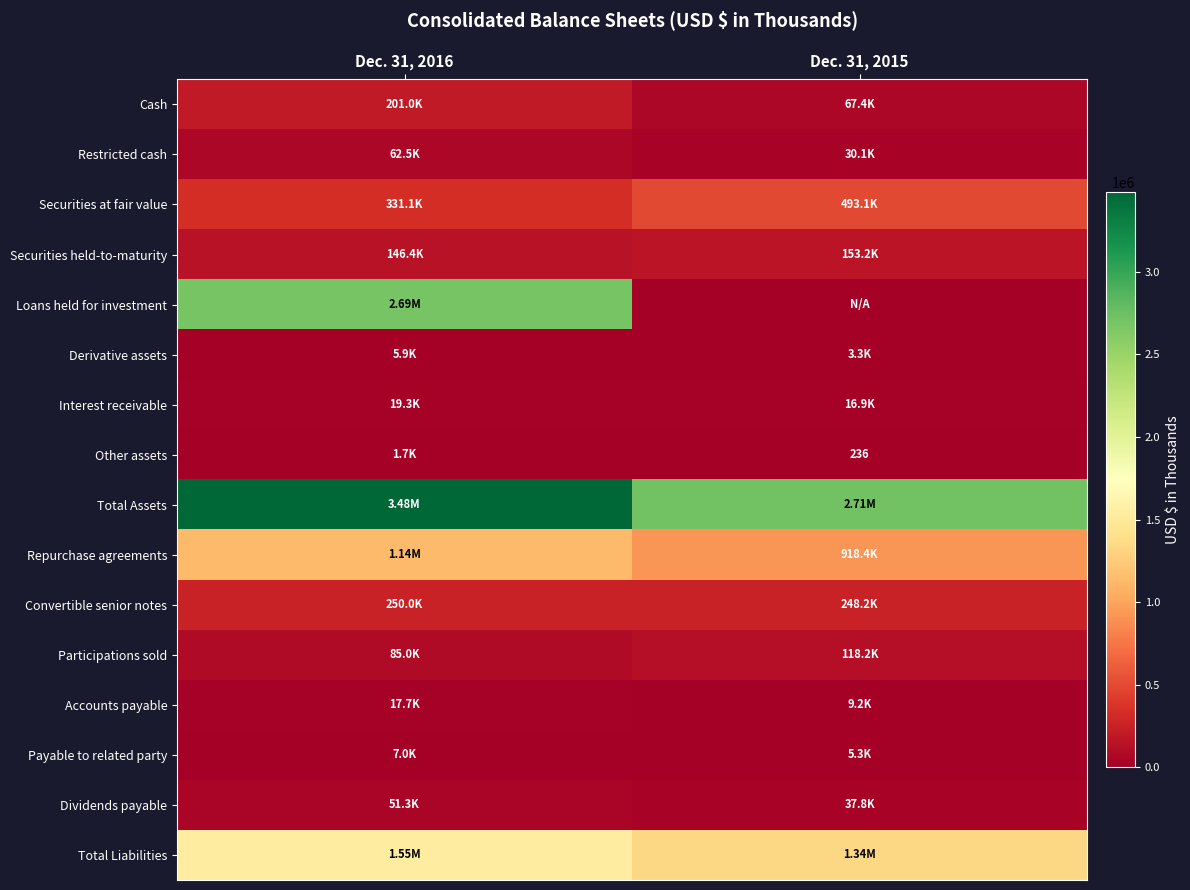

What is the difference between the highest and lowest values at Dec. 31, 2015?

2712590